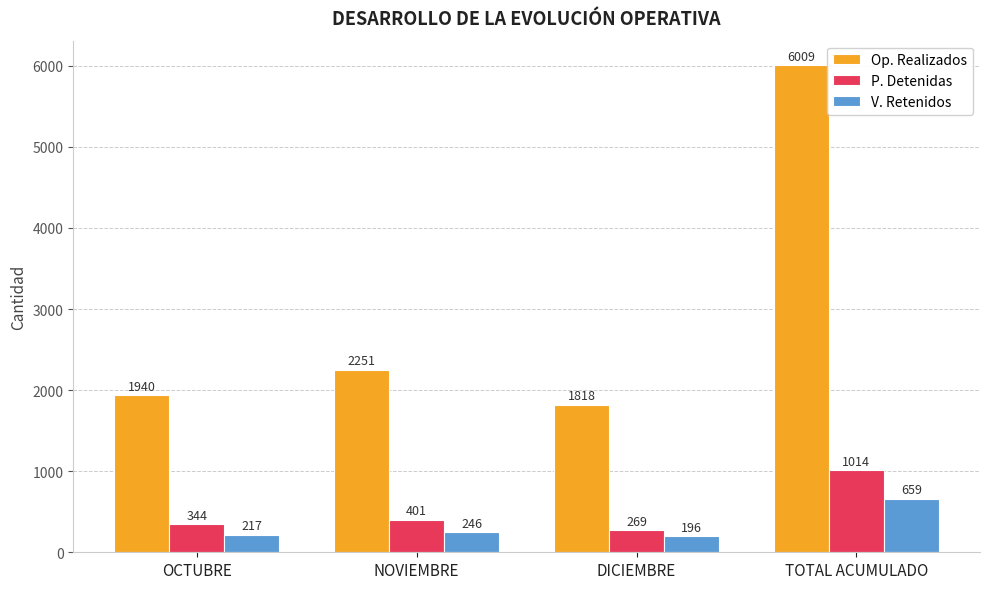

True or false: Op. Realizados has a value of 6009 at TOTAL ACUMULADO.

True